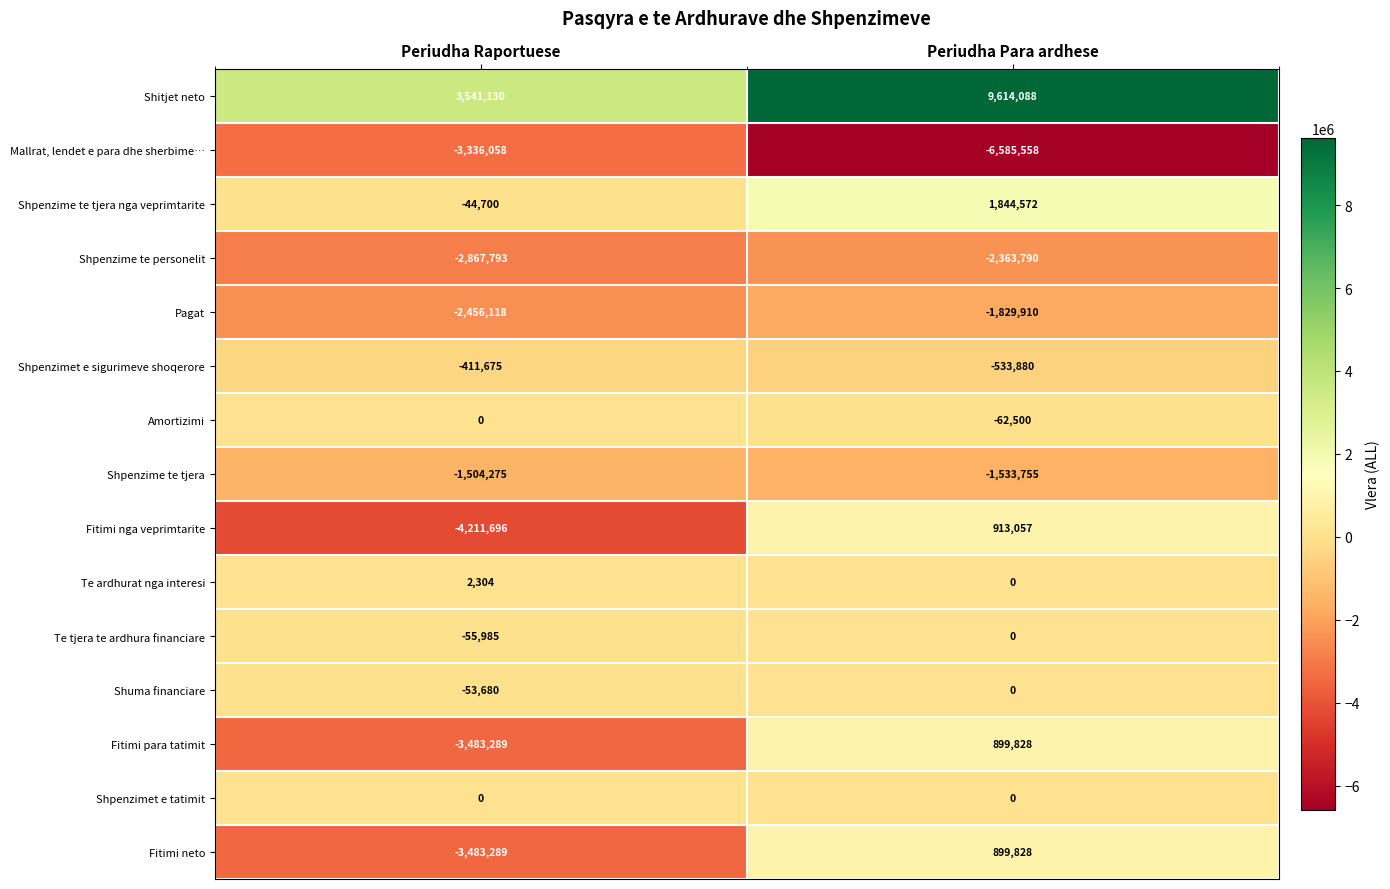

Rank the categories by Te tjera te ardhura financiare value from lowest to highest.

Periudha Raportuese, Periudha Para ardhese